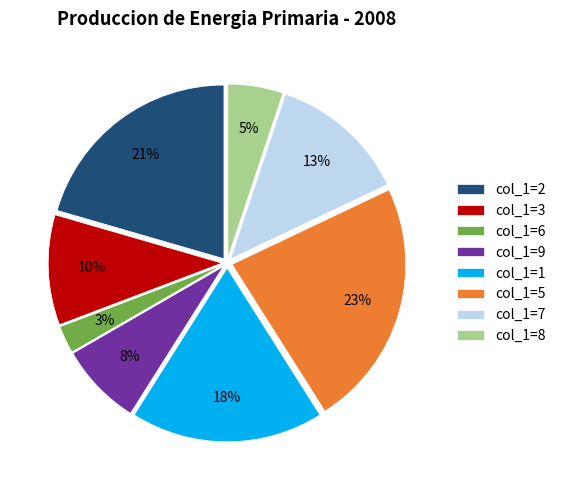

To the nearest percent, what portion does col_1=5 represent?

23%